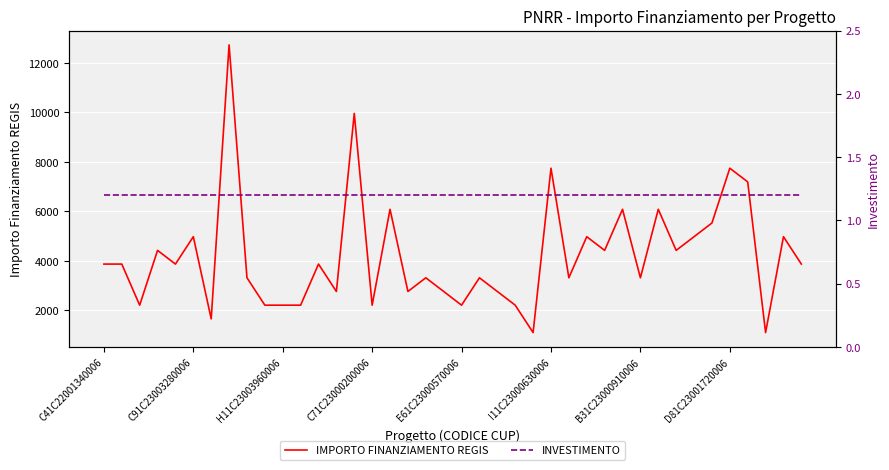

Rank the series by their average value, from lowest to highest.

INVESTIMENTO, IMPORTO FINANZIAMENTO REGIS